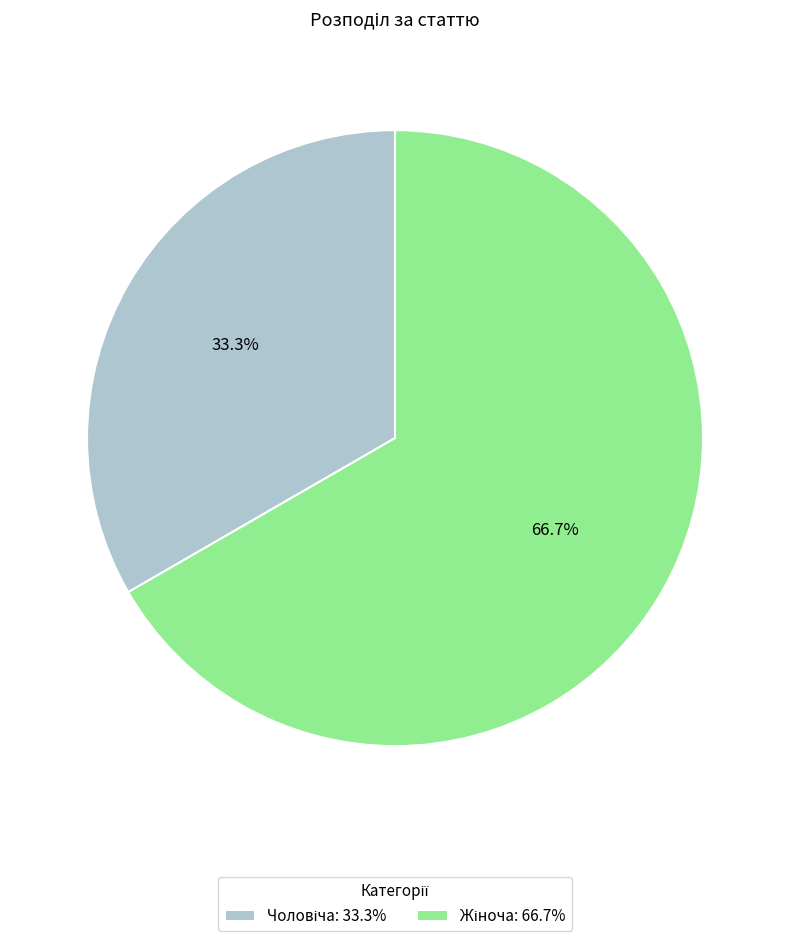

How many slices are in this pie chart?

2